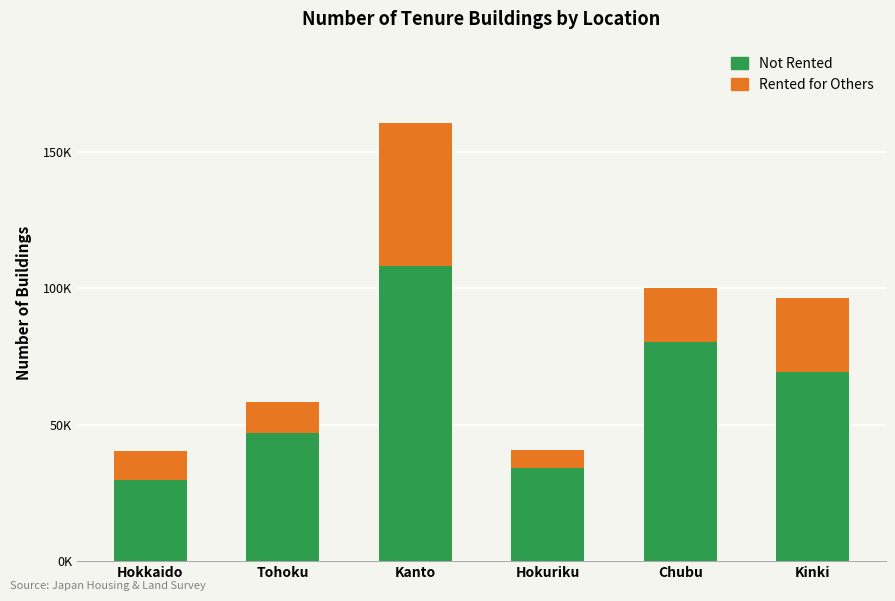

Does the chart contain any negative values?

No